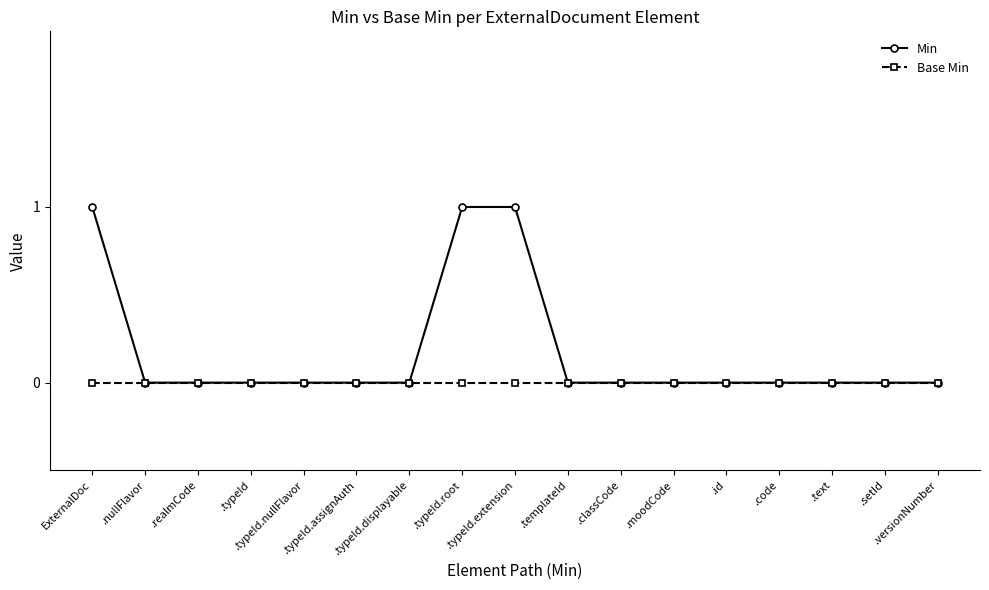

Which series has the largest range (max minus min)?

Min